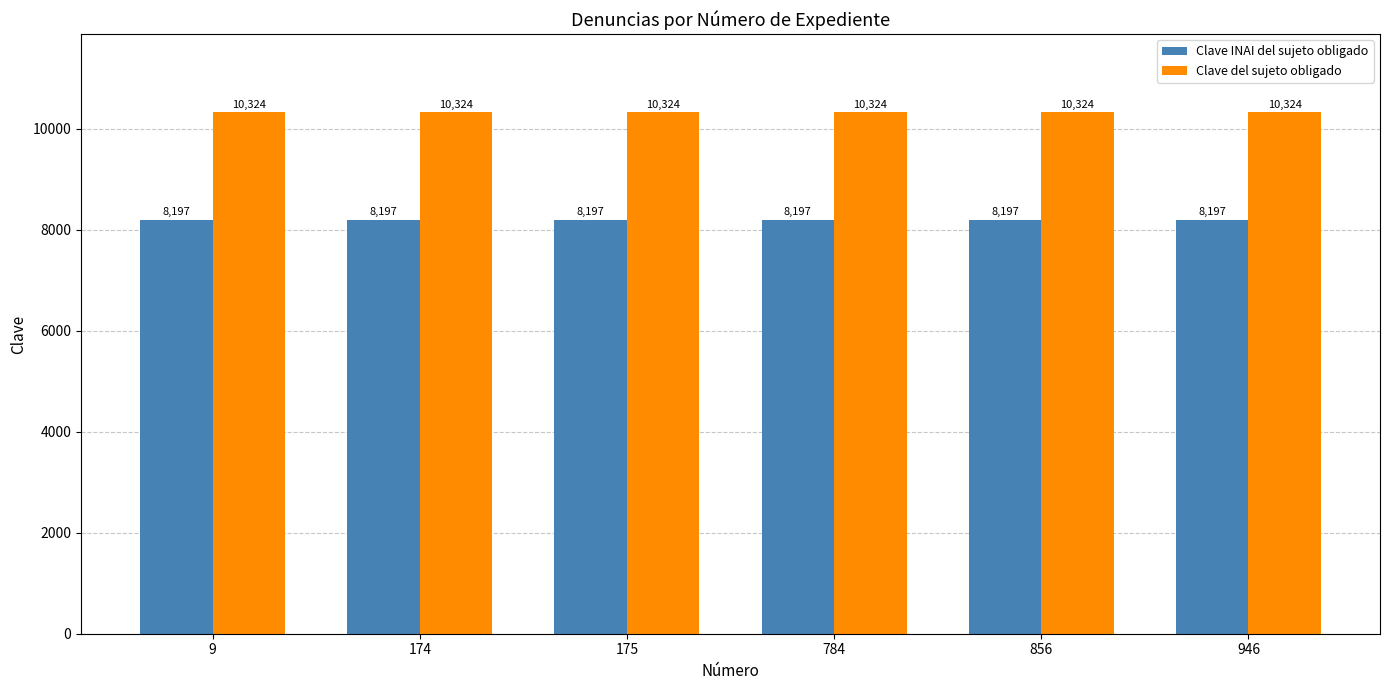

What is the greatest value displayed?

10324